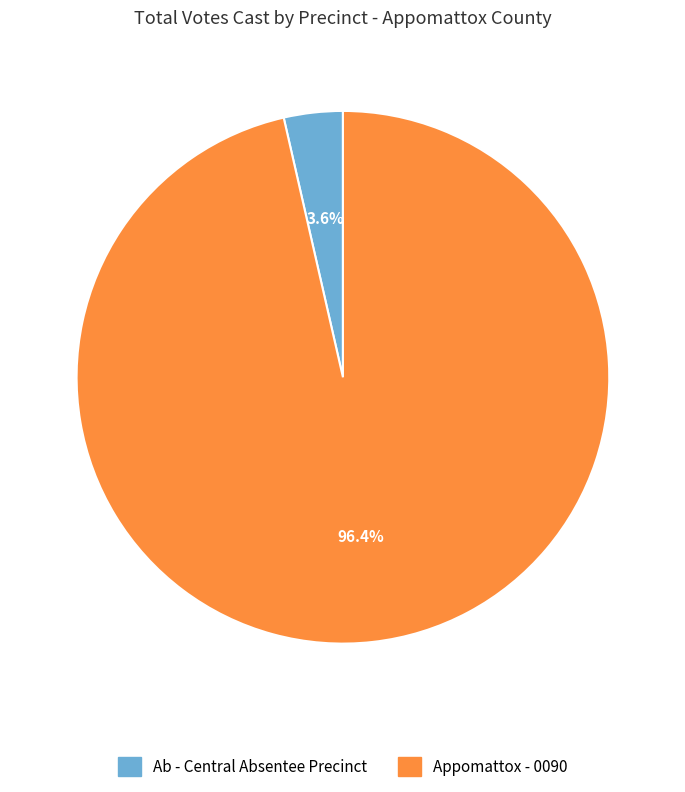

To the nearest percent, what portion does Ab - Central Absentee Precinct represent?

4%